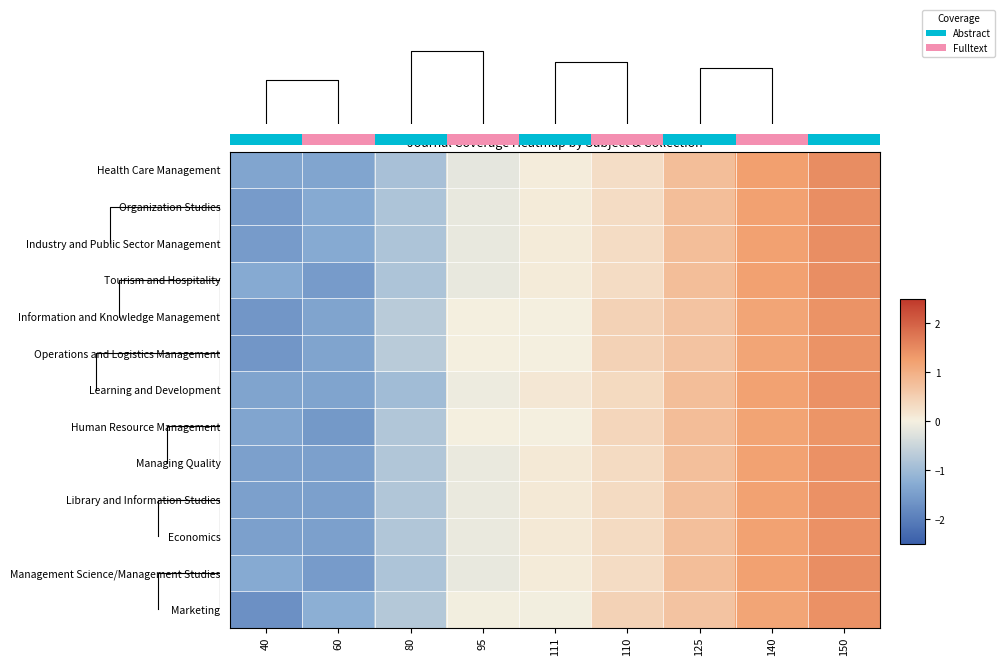

What is the smallest value displayed?

-1.7